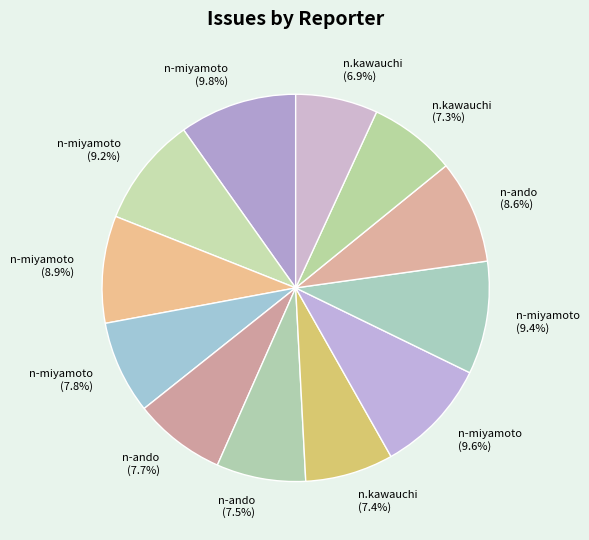

How many slices are in this pie chart?

12